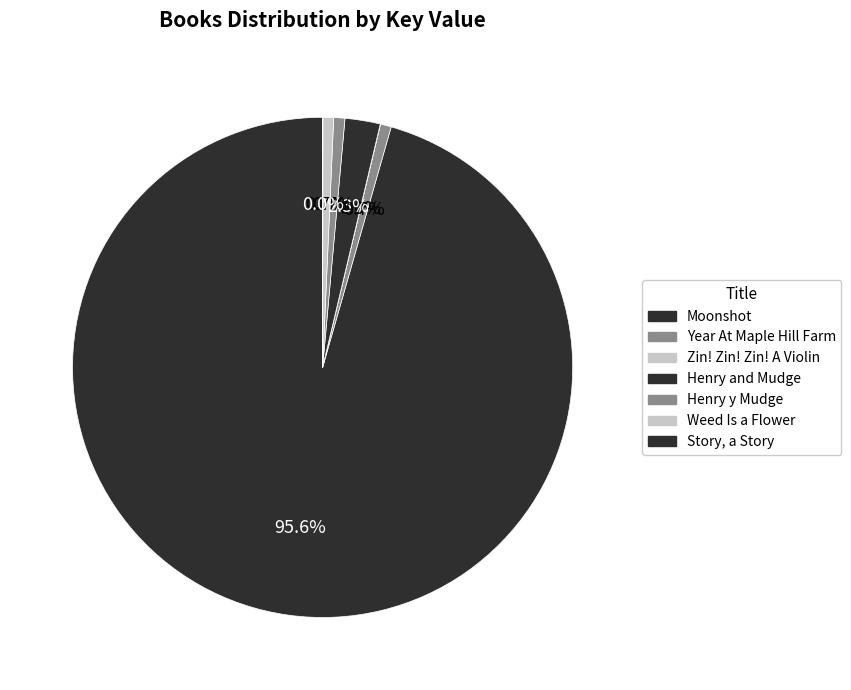

Does Weed Is a Flower represent more than half of the total?

No